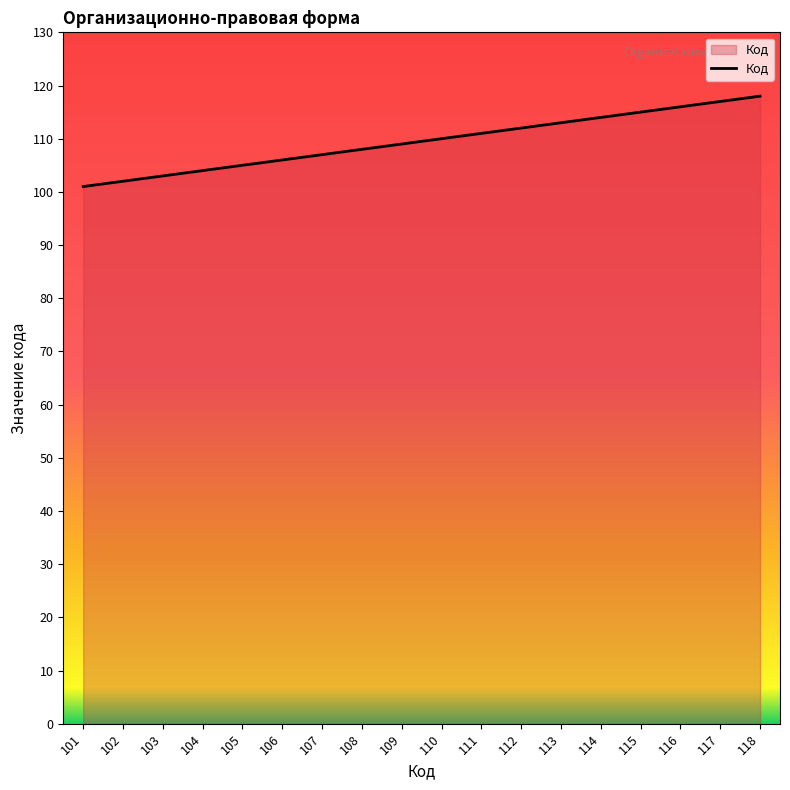

The chart shows a value of 32 at 107. True or false?

False